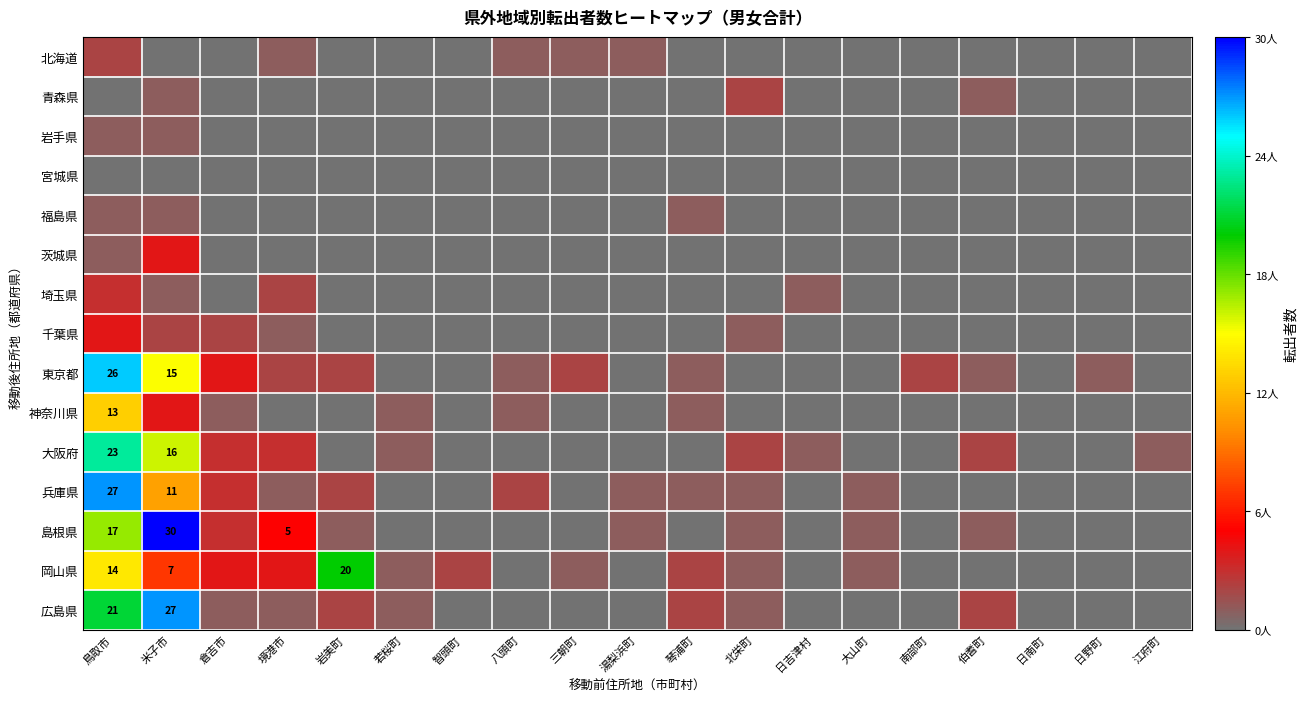

Which has a higher value, 日吉津村 or 大山町?

日吉津村